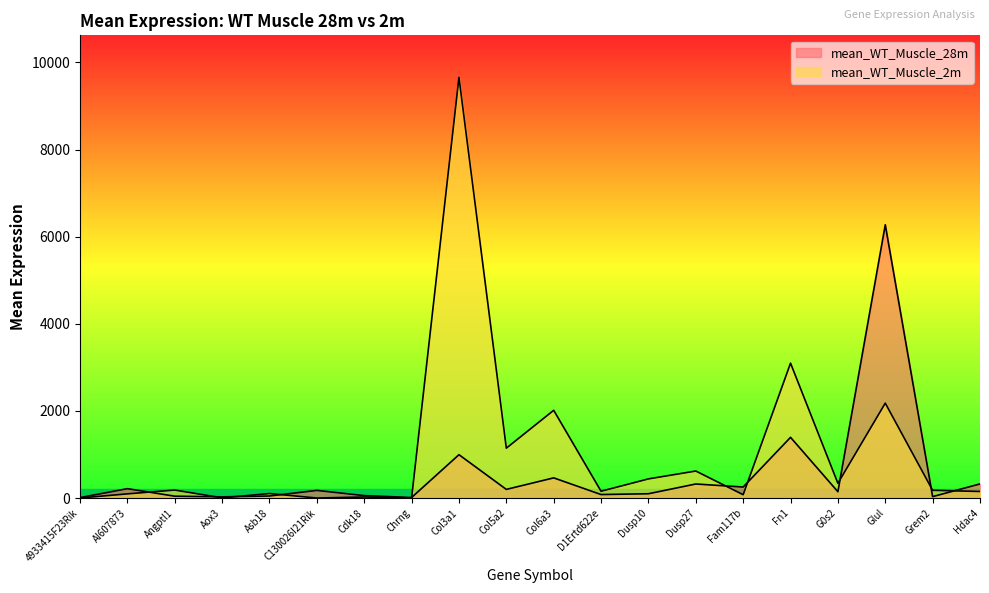

Where is mean_WT_Muscle_2m nearest to the value 4827?

Fn1